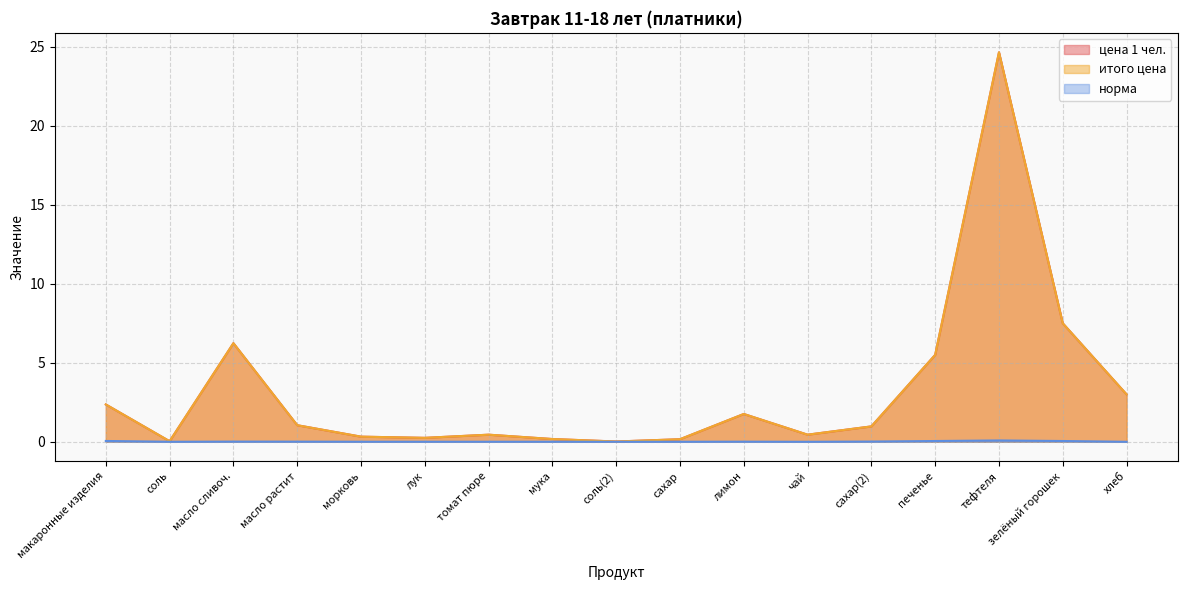

True or false: итого цена has a value of 0.0 at соль(2).

True